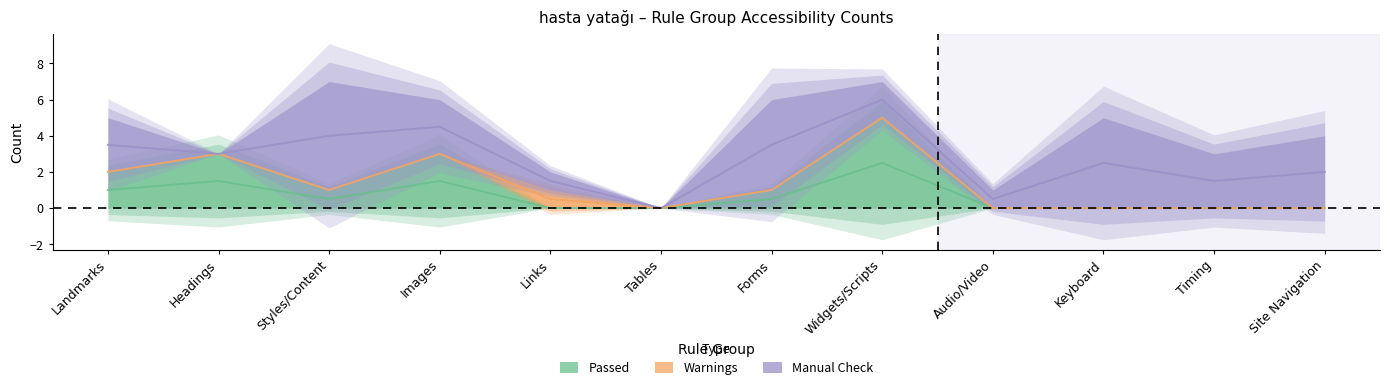

At how many categories does at least one series exceed 5?

1